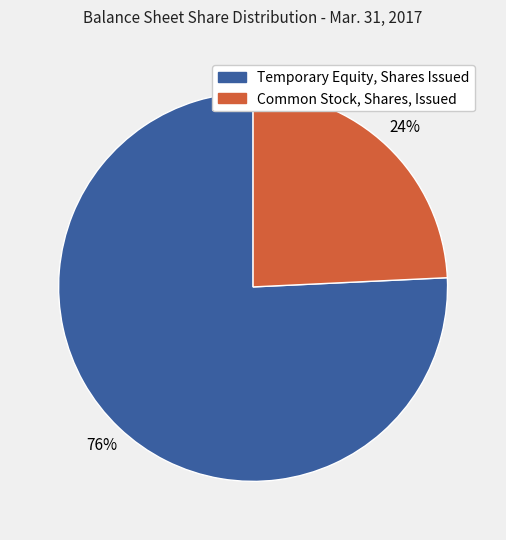

Does Temporary Equity, Shares Issued account for over 50% of the chart?

Yes